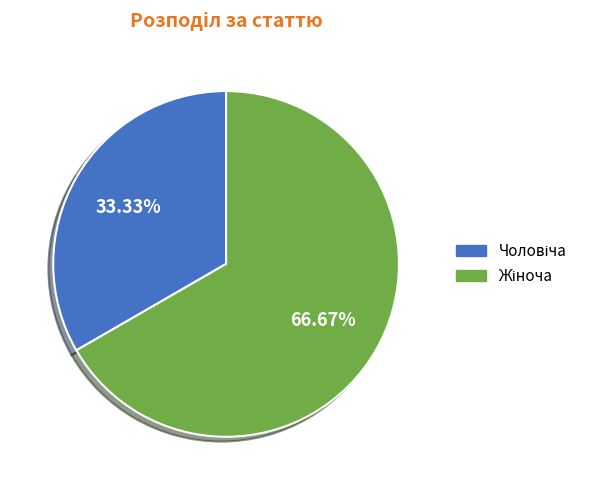

Is there a majority slice in this chart?

Yes